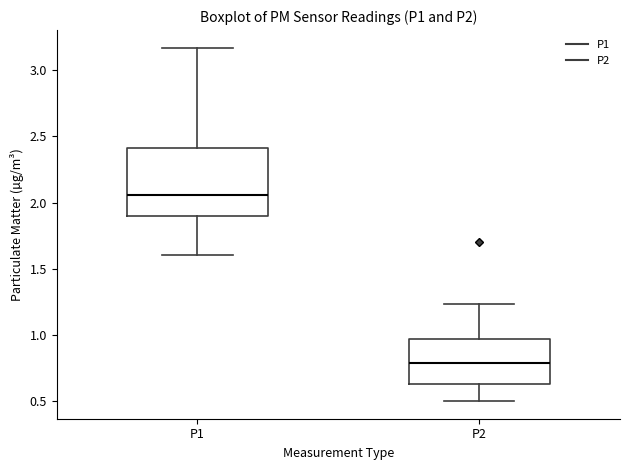

Which box has the lowest median line?

P2